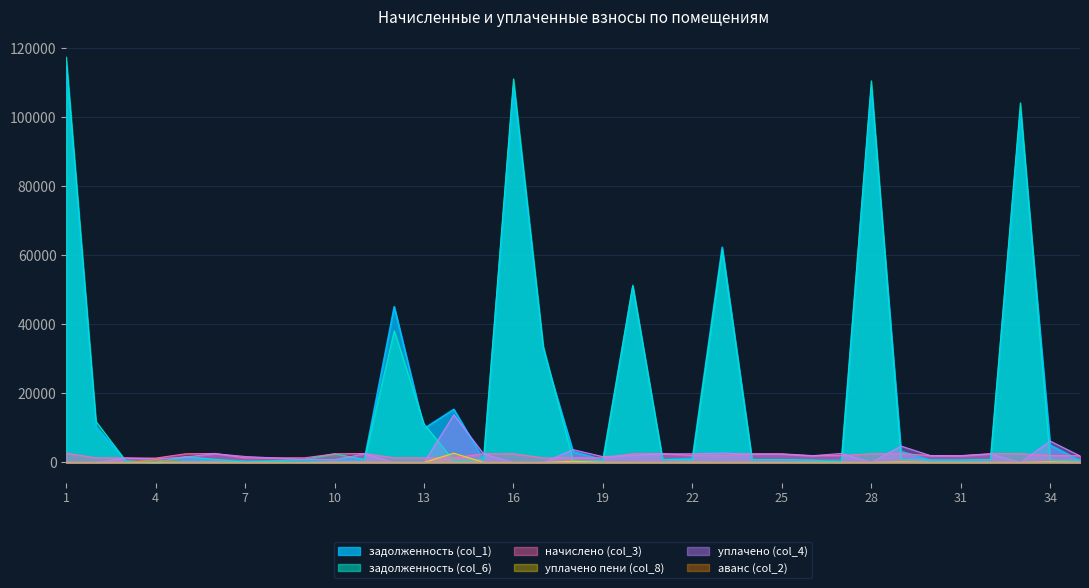

Which has a higher value, 12 or 26?

12